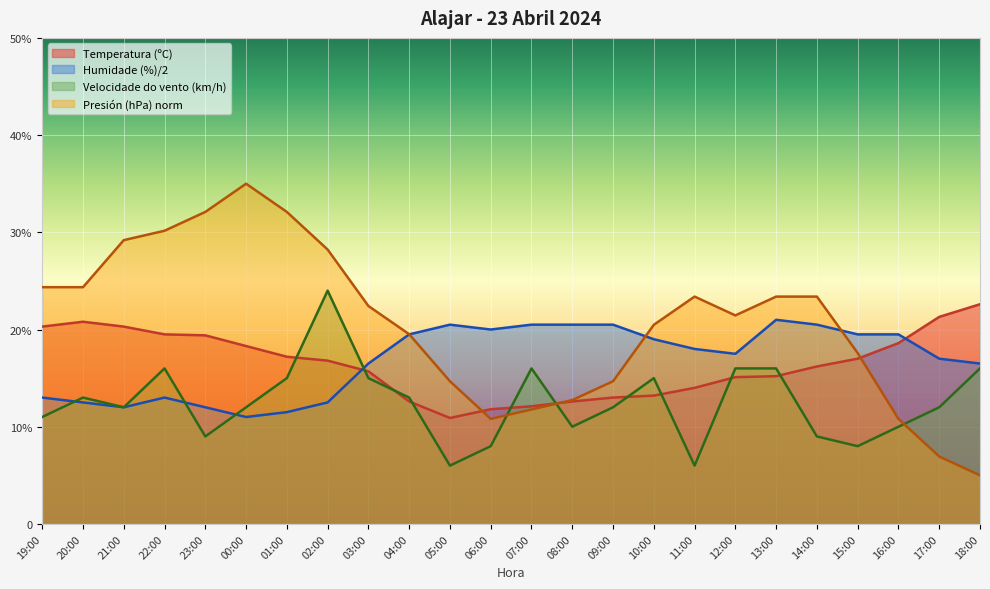

What is the average value of the Temperatura (ºC) series?

16.4